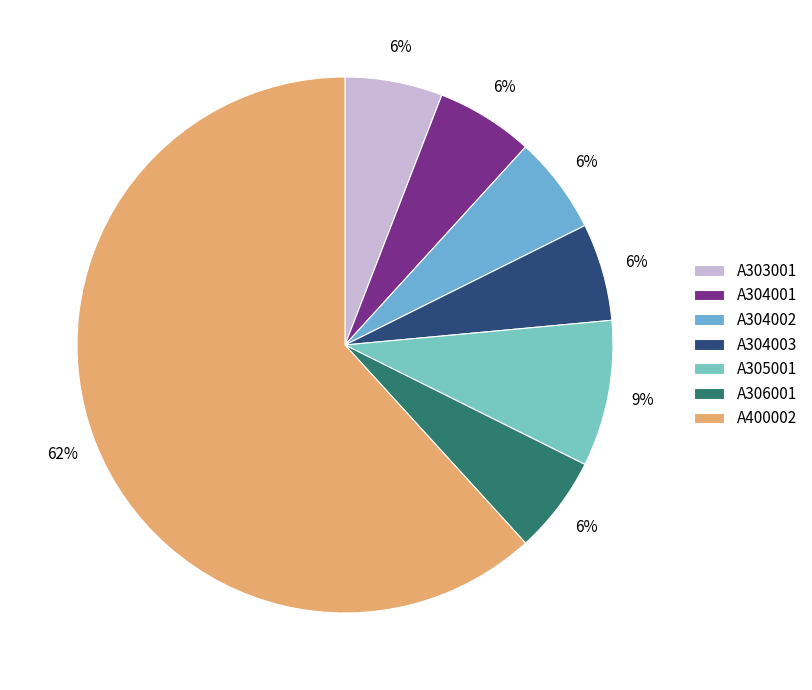

Do A304002 and A304001 together represent more than half of the pie?

No